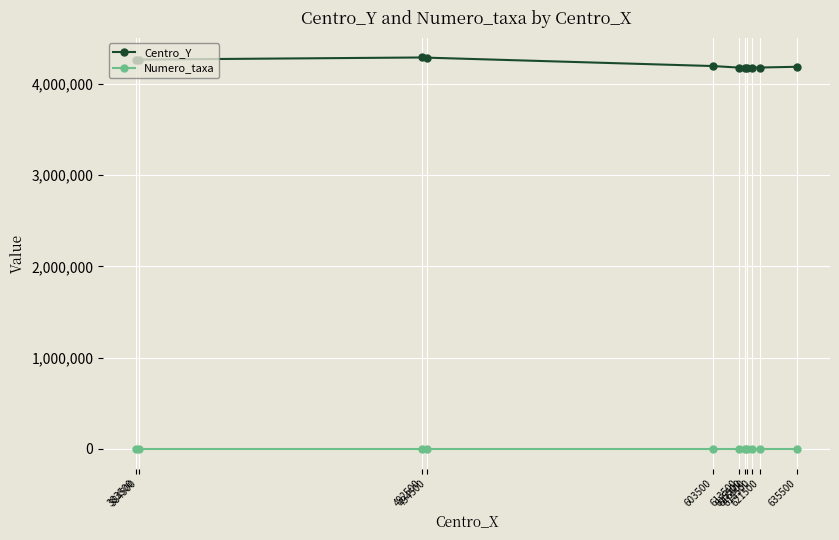

What is the value of the Numero_taxa point at the 2nd from the left?

1